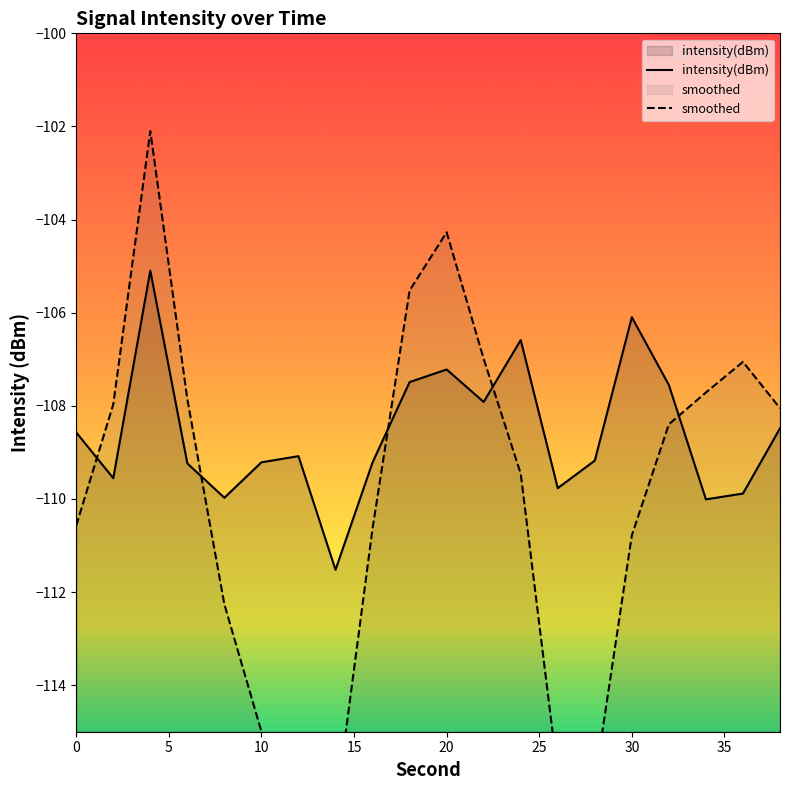

The intensity(dBm) series shows -147.8 at 10. True or false?

False